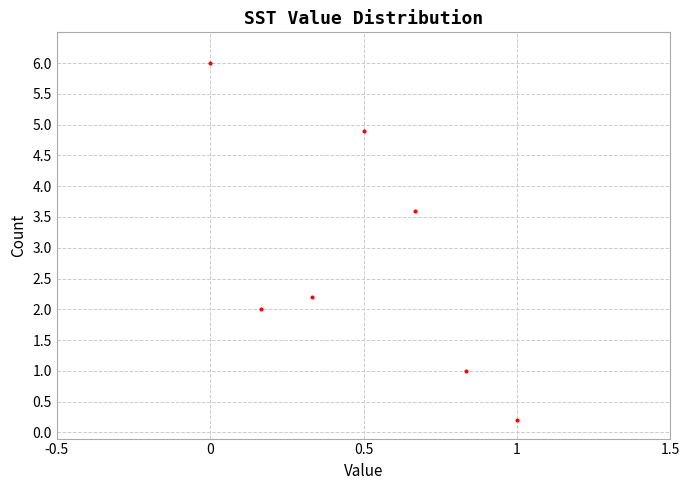

What is the average Y value?

2.8